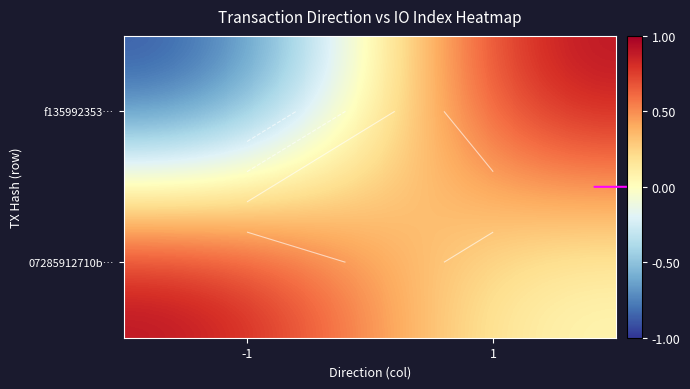

Where is f135992353… nearest to the value 0?

-1